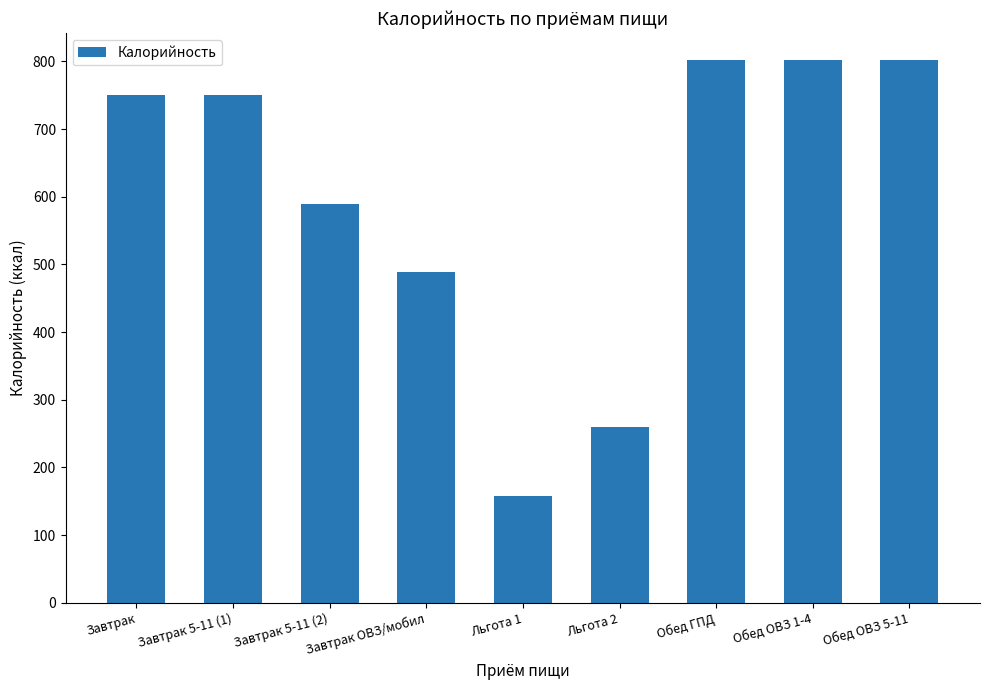

Between Обед ГПД and Завтрак ОВЗ/мобил, which is larger?

Обед ГПД